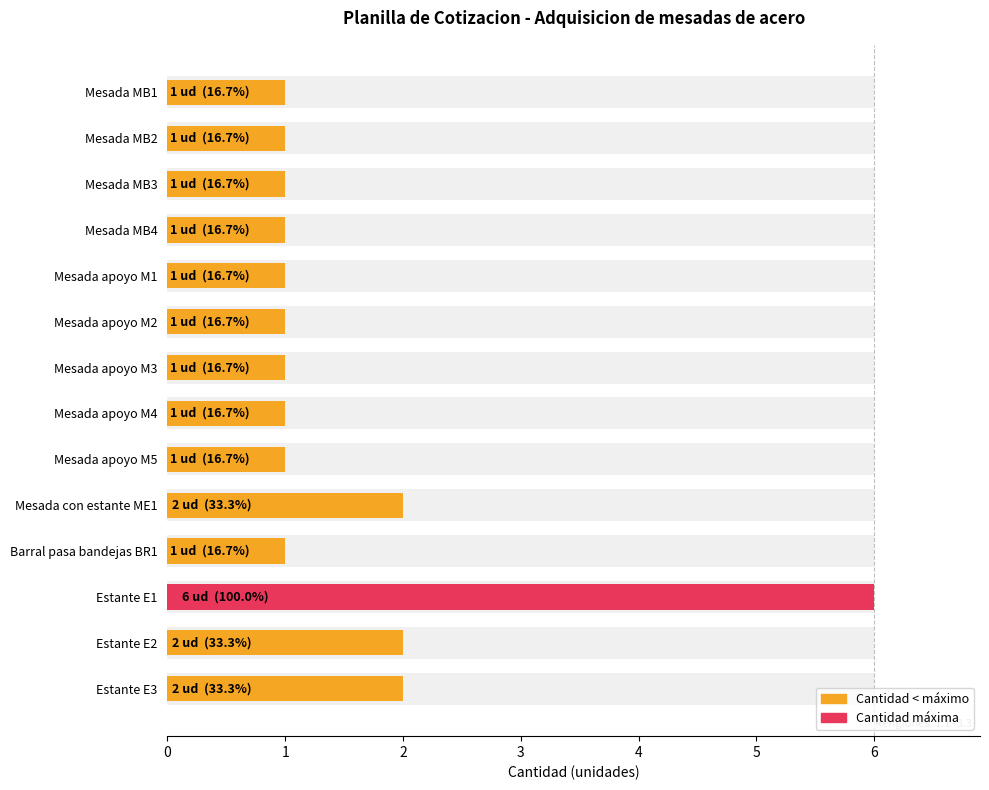

What is the ratio of the value at Mesada apoyo M5 to the value at Estante E2?

0.5